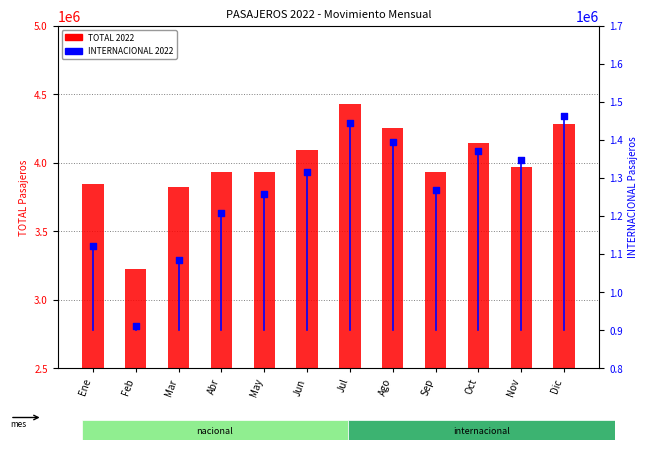

At which category is the sum across all series the highest?

Jul